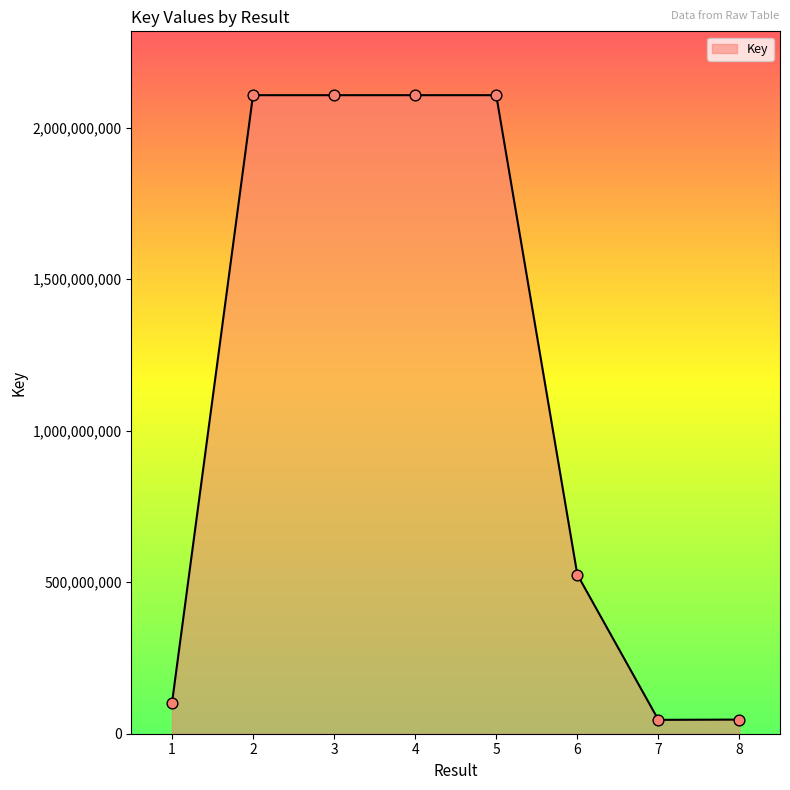

What is the change in value from 1 to 4?

+2006579781